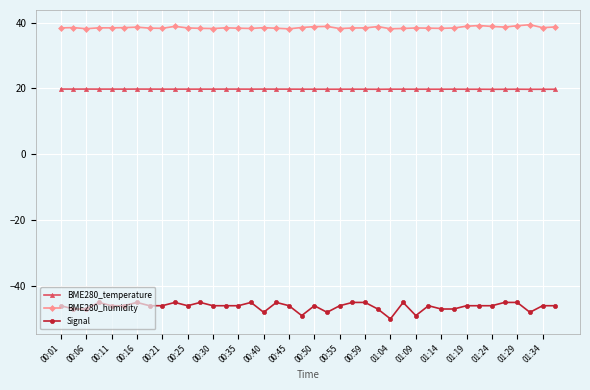

True or false: BME280_humidity has more than 1 interior local peaks.

True